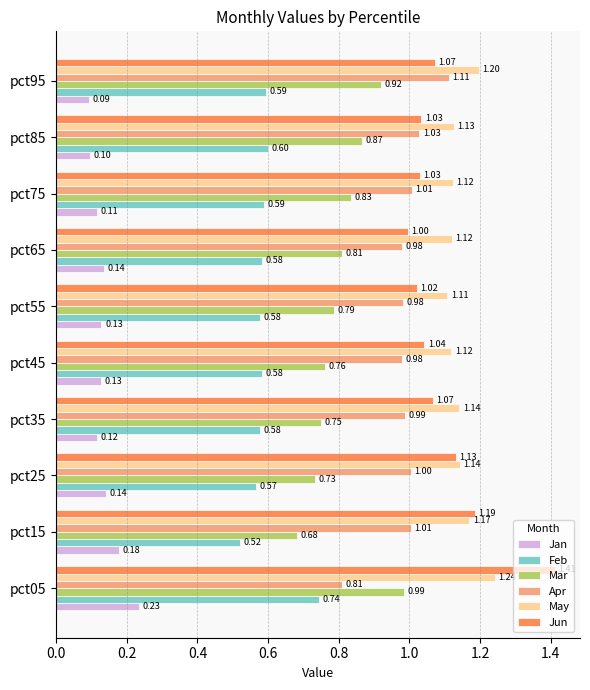

What is the spread (max minus min) of values at pct65?

1.0